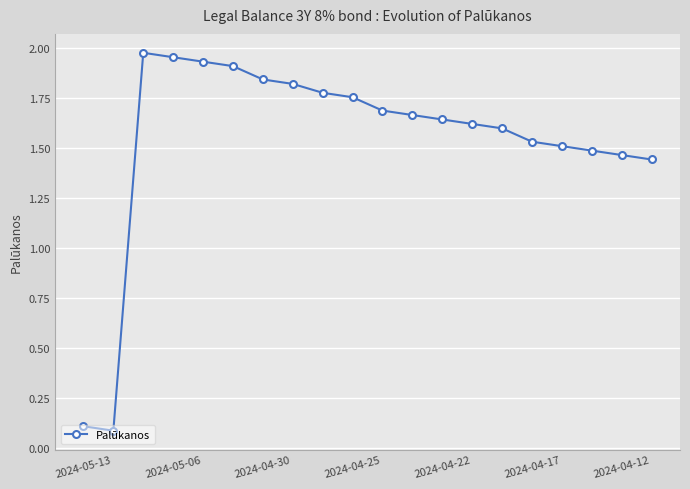

What is the value of the 1st point from the left?

0.1